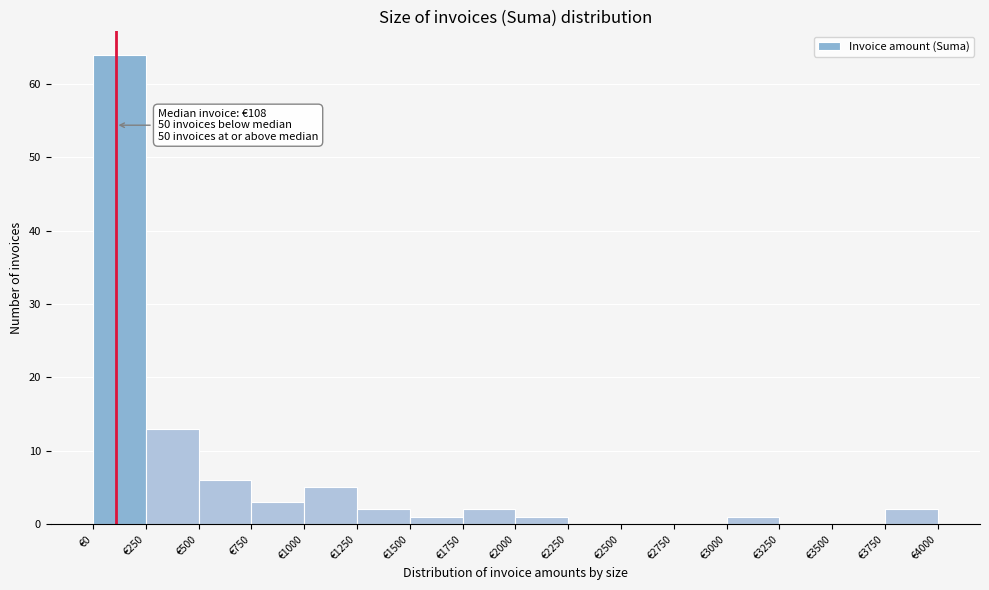

Over which range of the x-axis is the bar tallest?

0 to 250